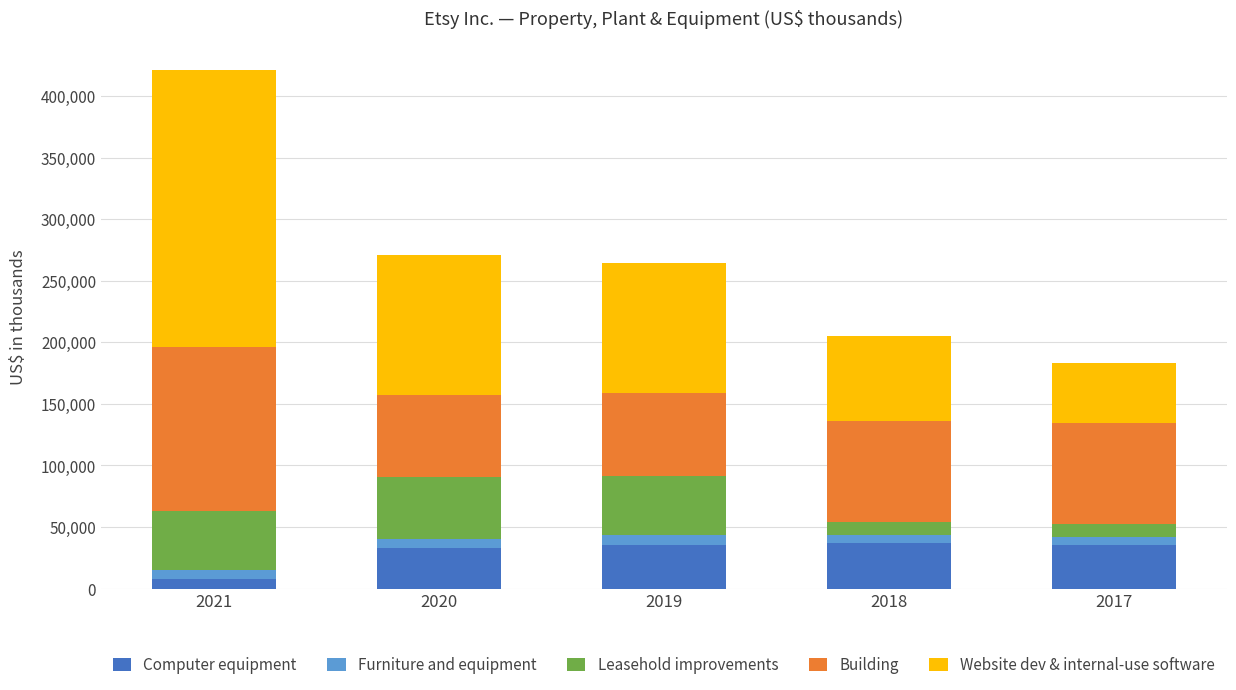

At which category is the sum across all series the highest?

2021